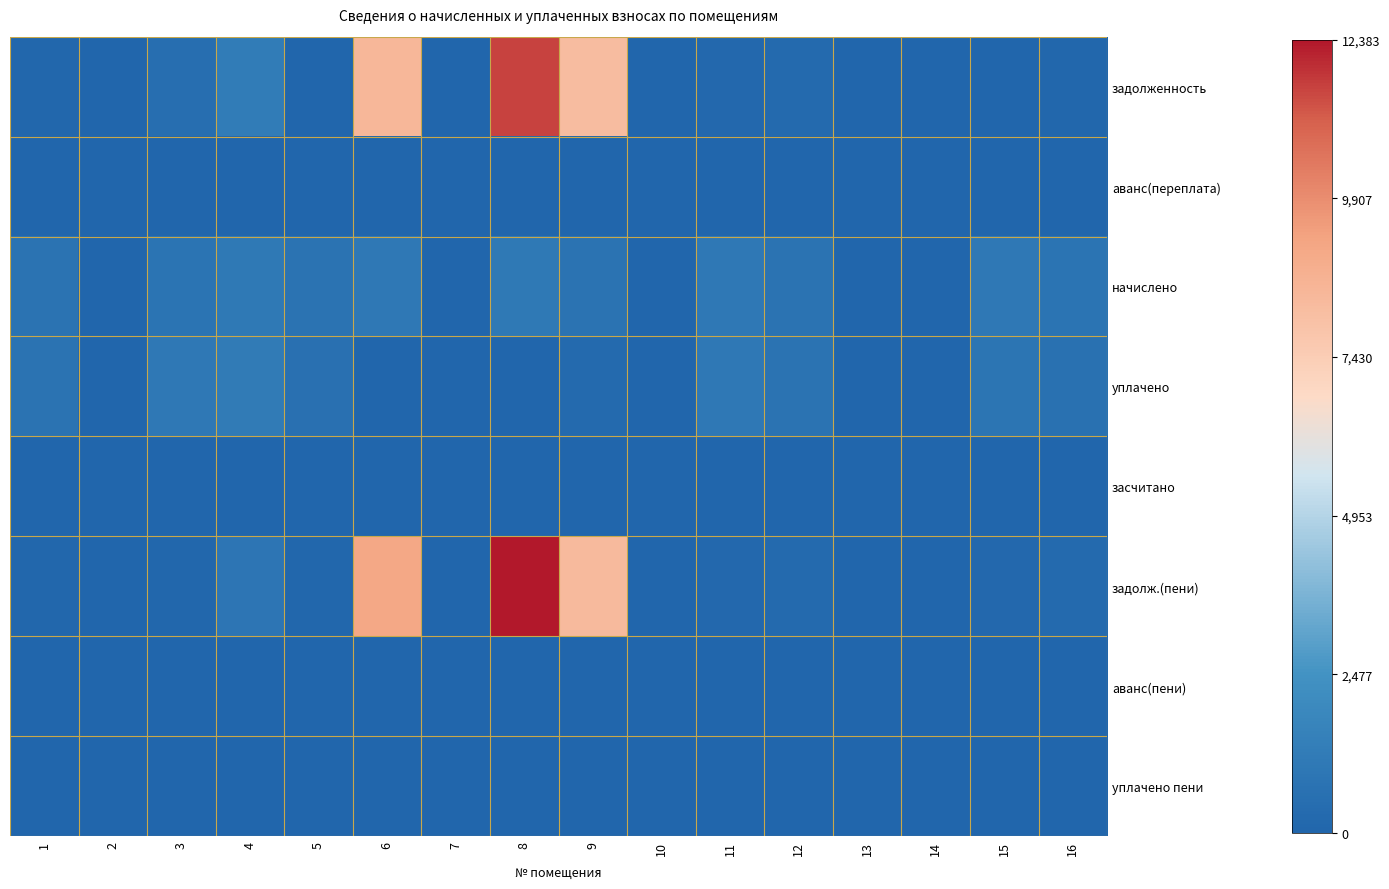

Rank the series by their maximum value, from lowest to highest.

аванс(переплата), засчитано, аванс(пени), уплачено пени, начислено, уплачено, задолженность, задолж.(пени)